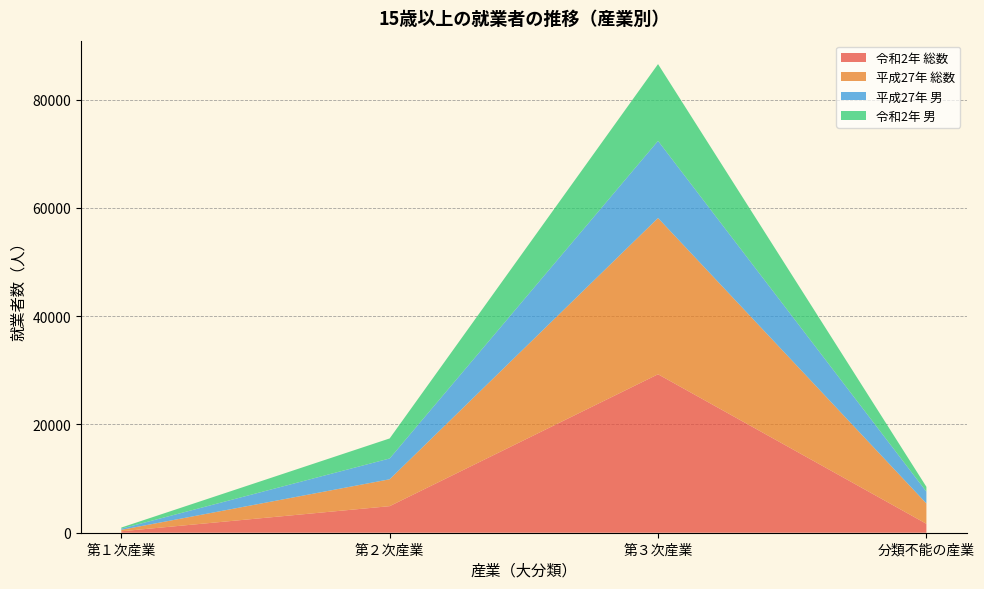

Reading left to right, list all the values displayed in this chart.

令和2年 総数: 264	4906	29268	1648
平成27年 総数: 267	4964	28864	3758
平成27年 男: 220	3846	14246	2181
令和2年 男: 203	3700	14185	893